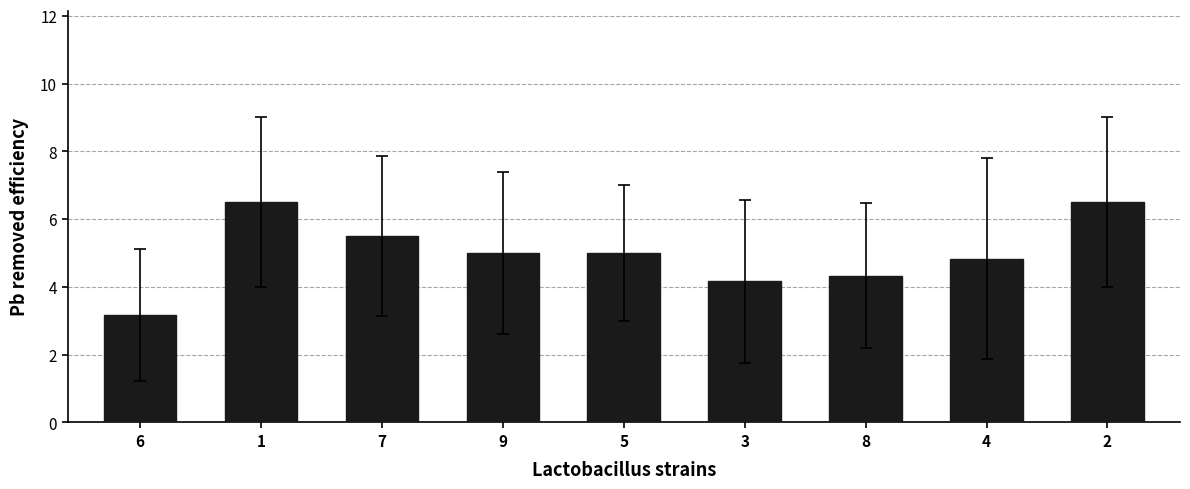

How many data points are less than 5?

4